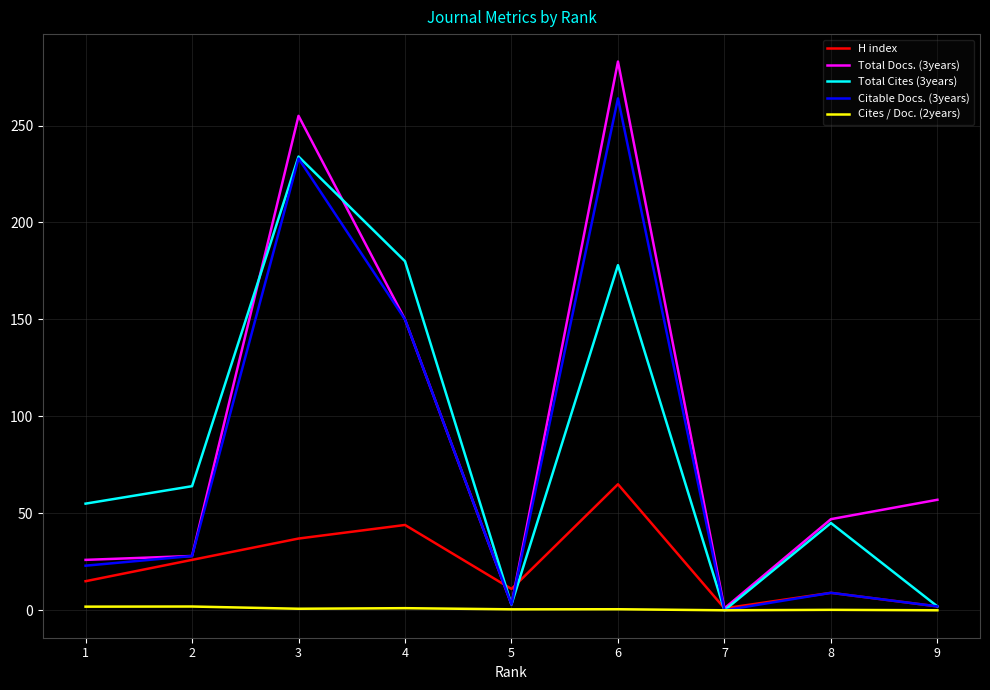

What is the maximum value shown in the chart?

283.0